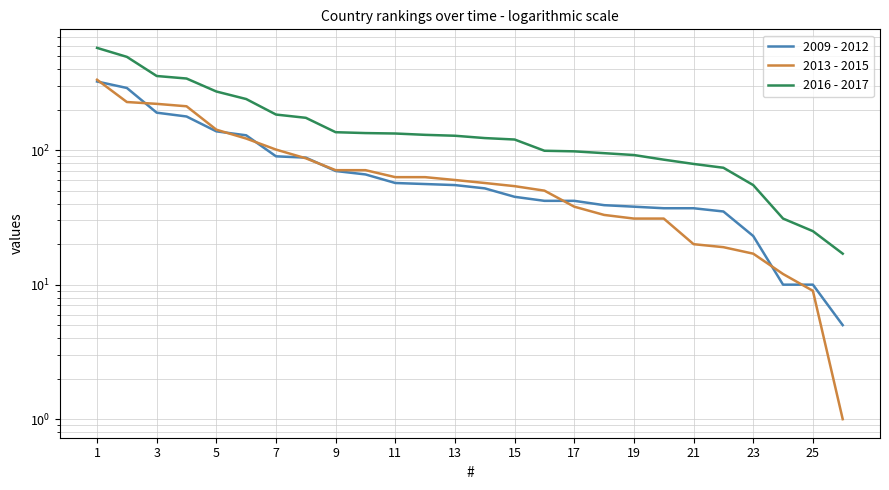

Which series has the largest total across all categories?

2016 - 2017